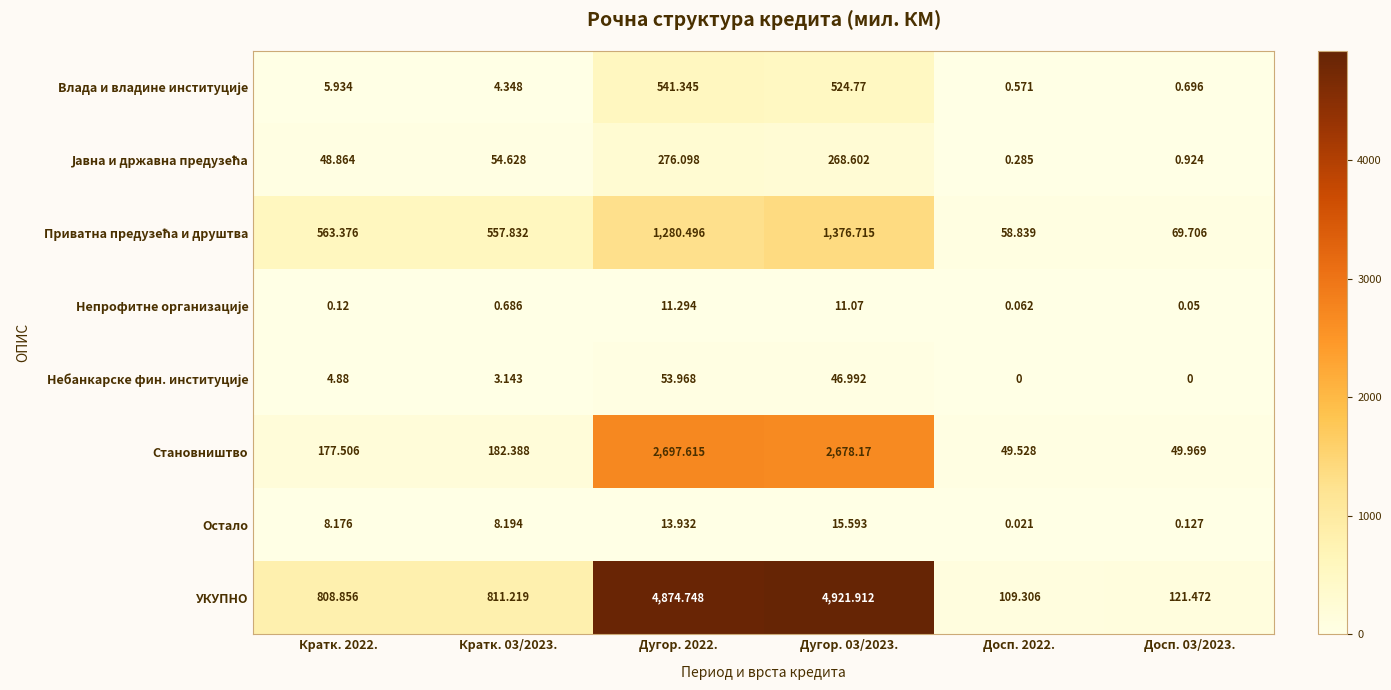

Which series has the largest total across all categories?

УКУПНО